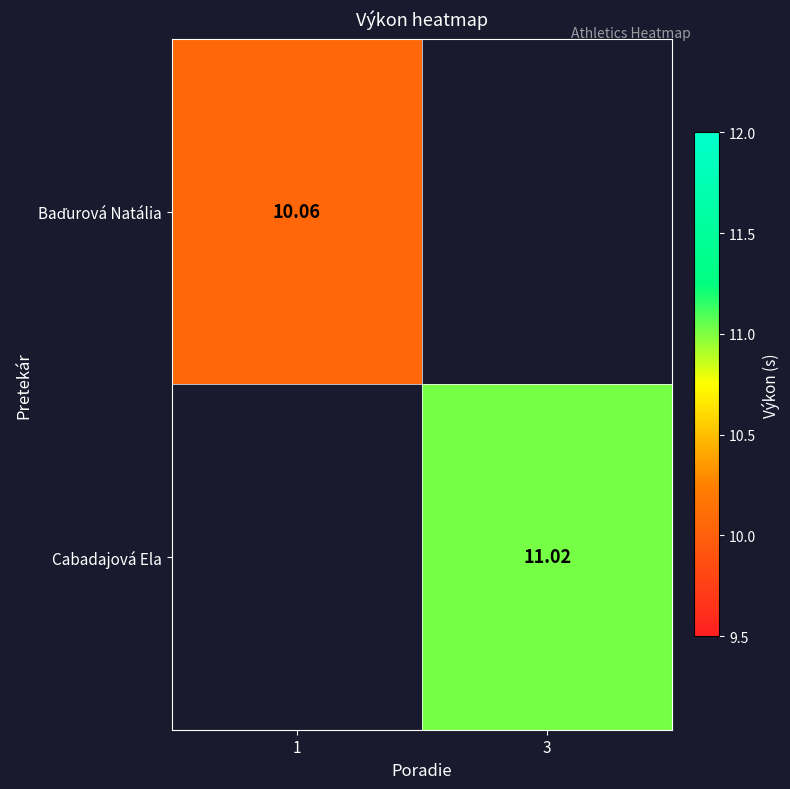

Between 1 and 3, which is larger?

3